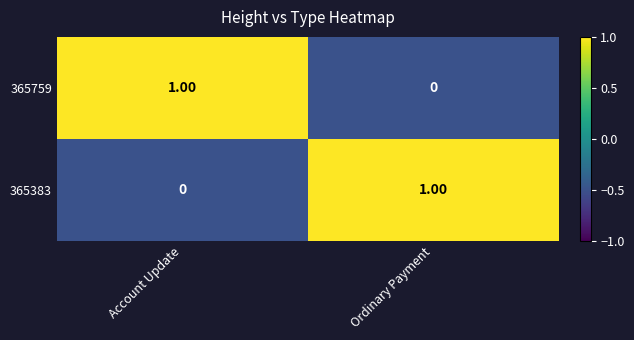

What is the total value across all series at Account Update?

1